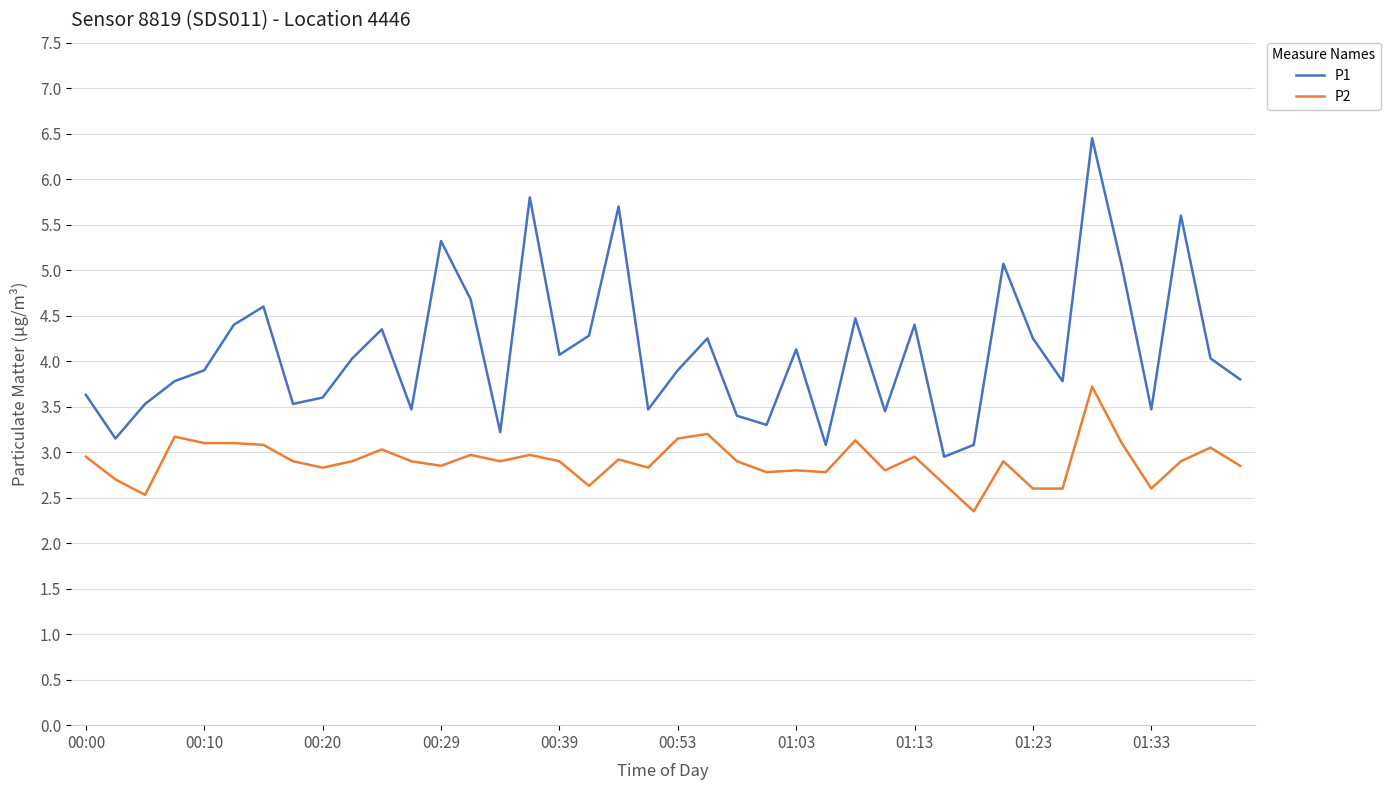

What is the difference between the maximum and minimum values in the P1 series?

3.5